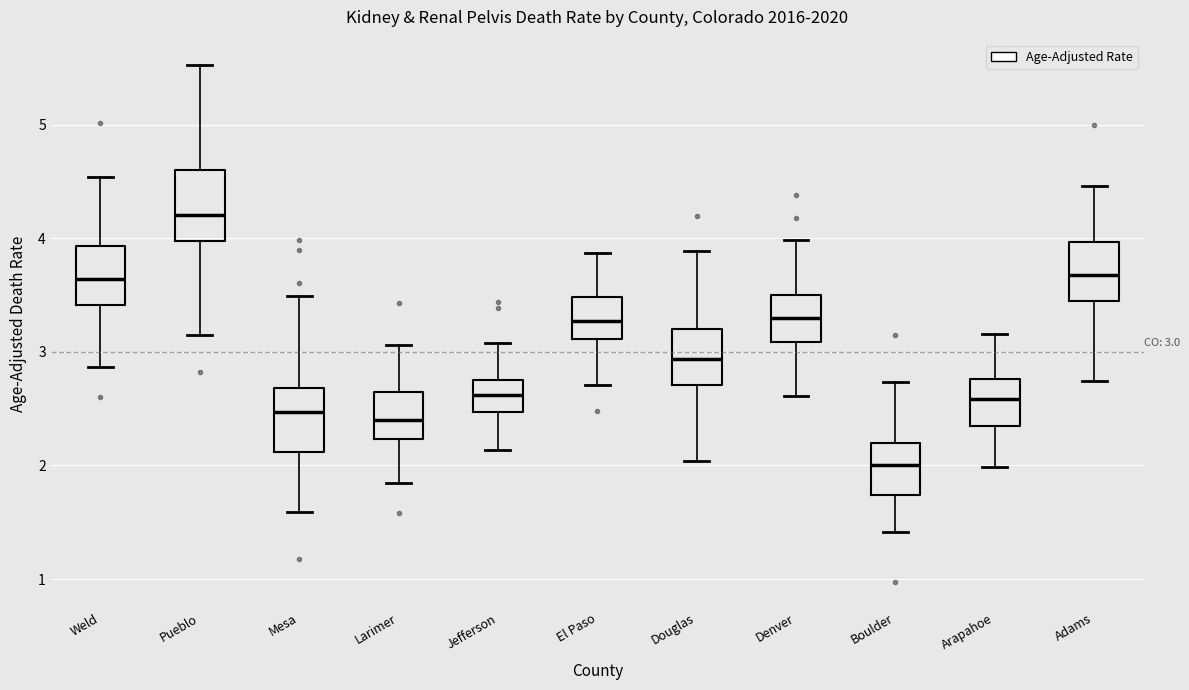

Which box has the lowest median line?

Boulder